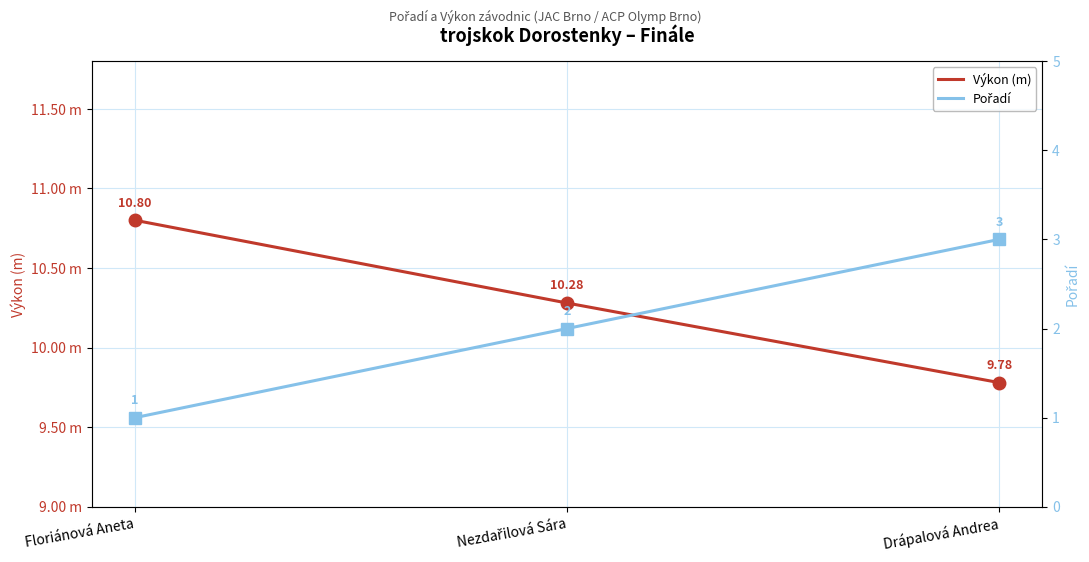

List the series in order of their overall mean, lowest first.

Pořadí, Výkon (m)